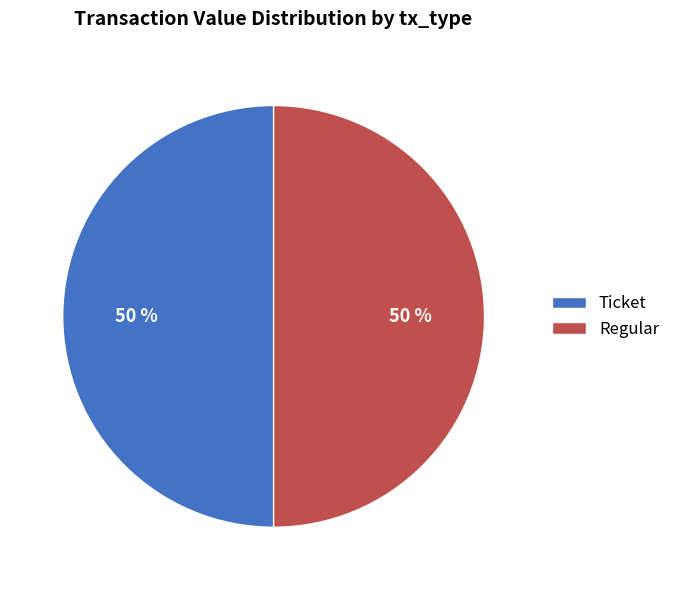

How many slices are in this pie chart?

2